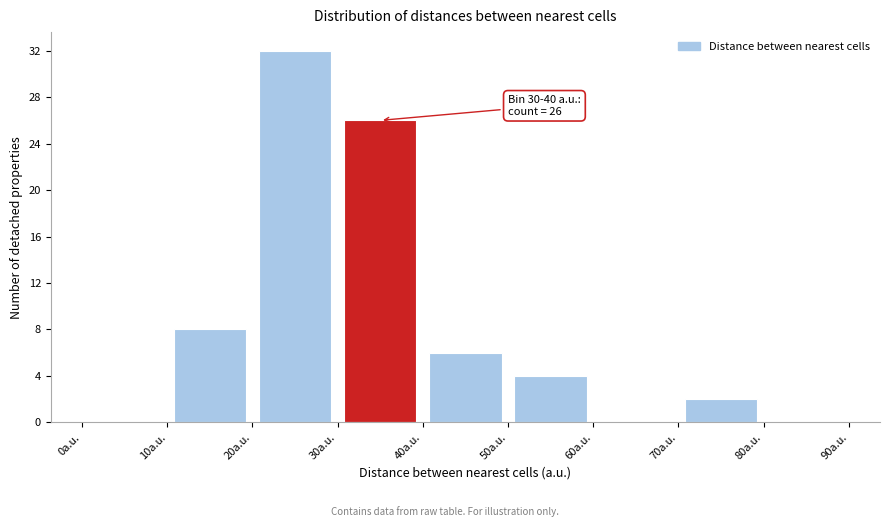

Over which range of the x-axis is the bar tallest?

20 to 30